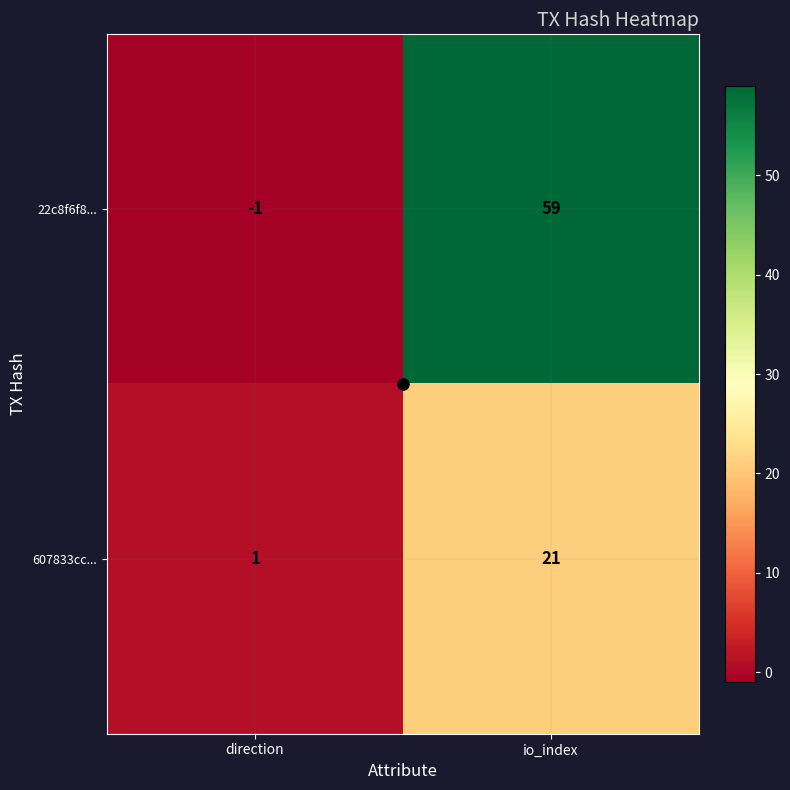

What is the total value across all series at io_index?

80